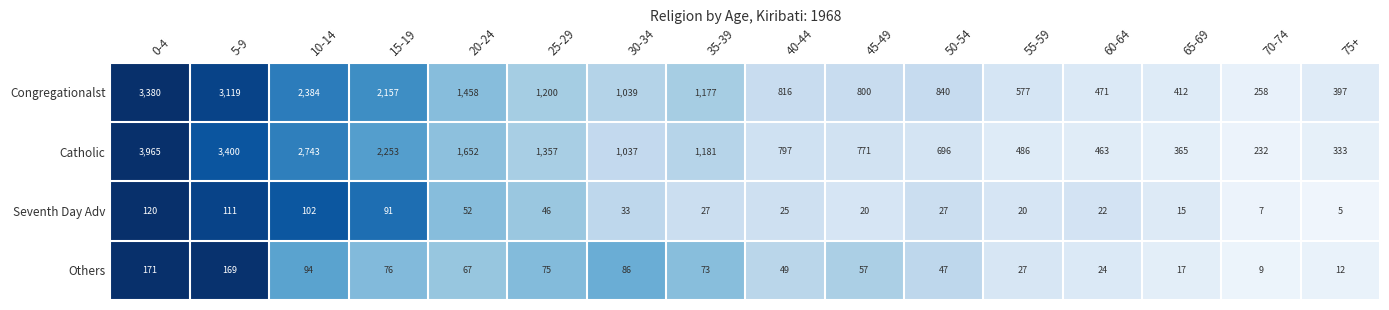

What value does the Others series have at 0-4, to the nearest 10?

170